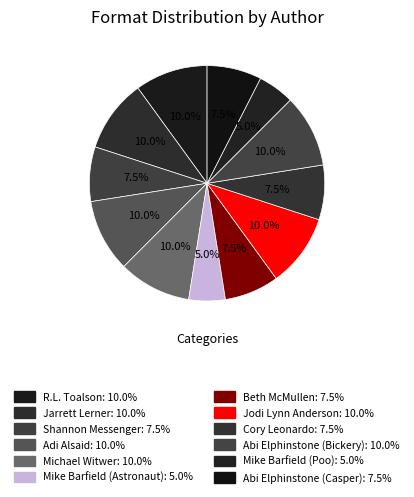

How many segments does this pie chart have?

12